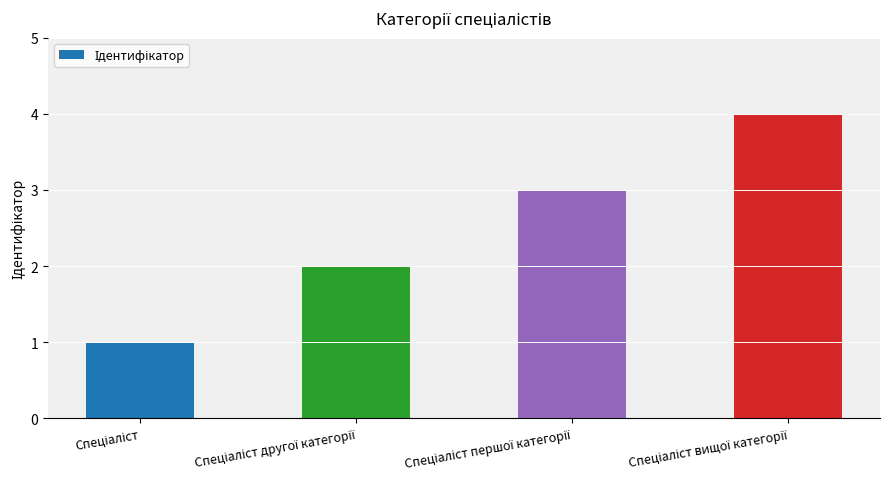

What is the difference between the maximum and minimum values?

3